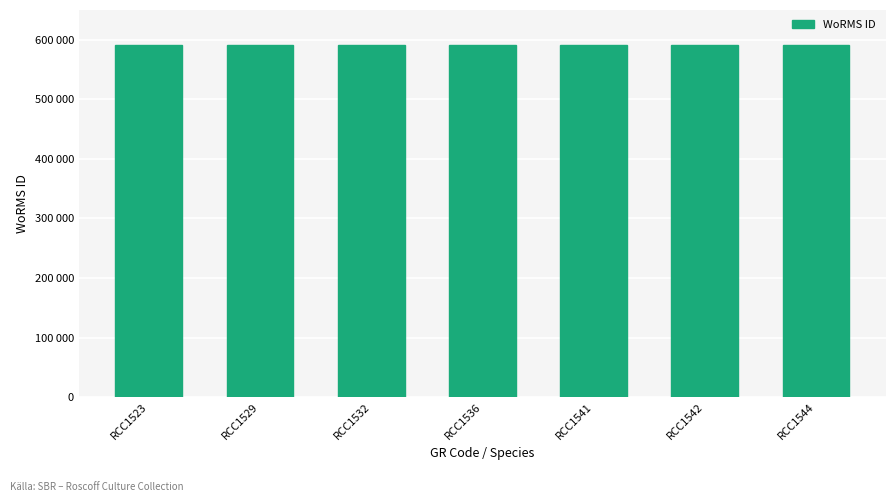

At which category does the chart reach its peak across all series?

RCC1523